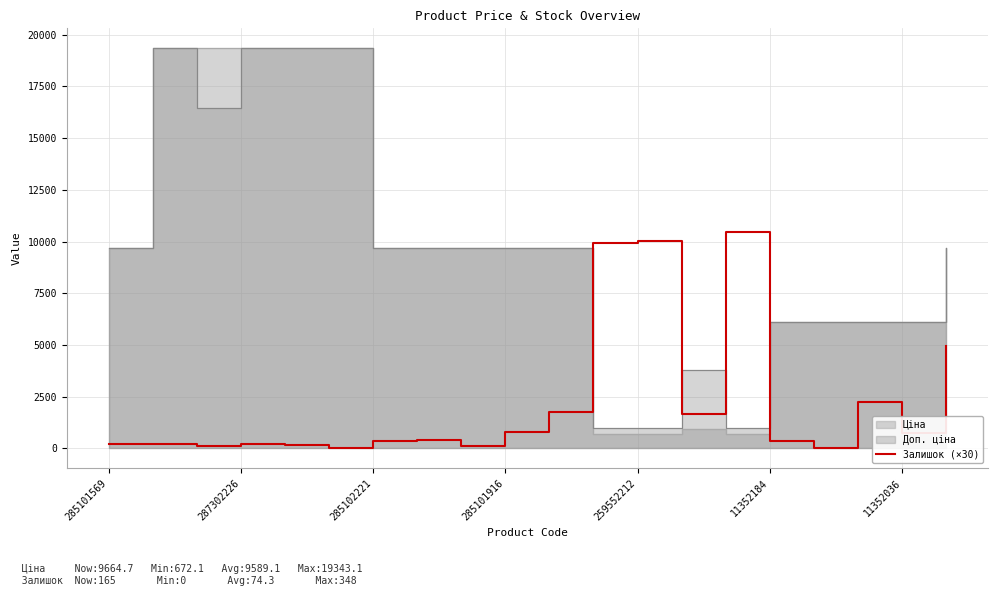

How many points are lower than both their immediate neighbors (excluding endpoints)?

6